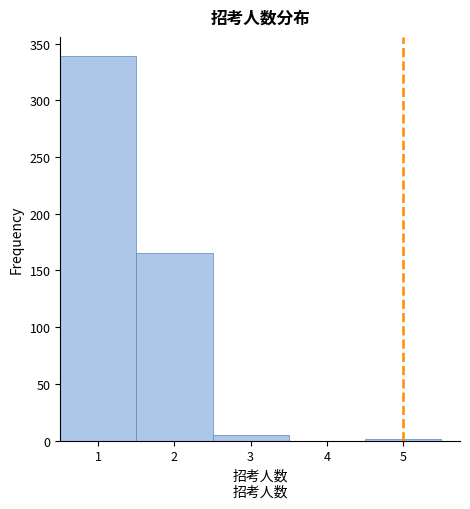

What is the height of the bar covering 1.5 to 2.5 on the x-axis? The values are not printed on the chart, so give them approximately, as read against the axis.

165